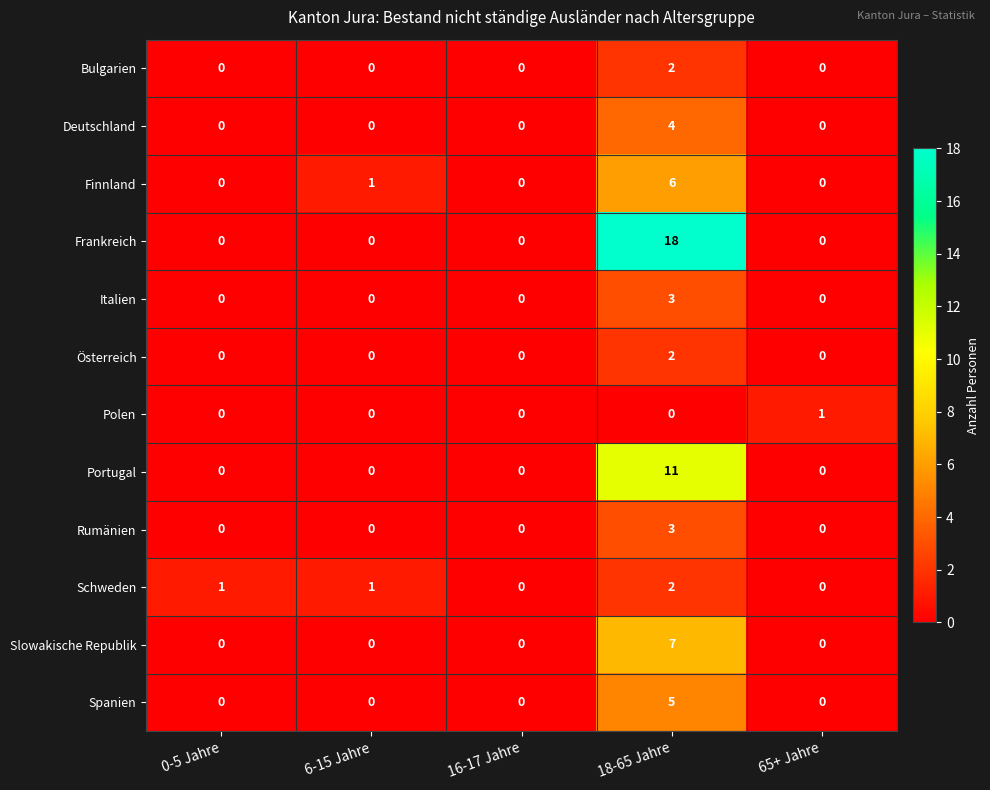

What is the difference between the maximum and minimum values in the Rumänien series?

3